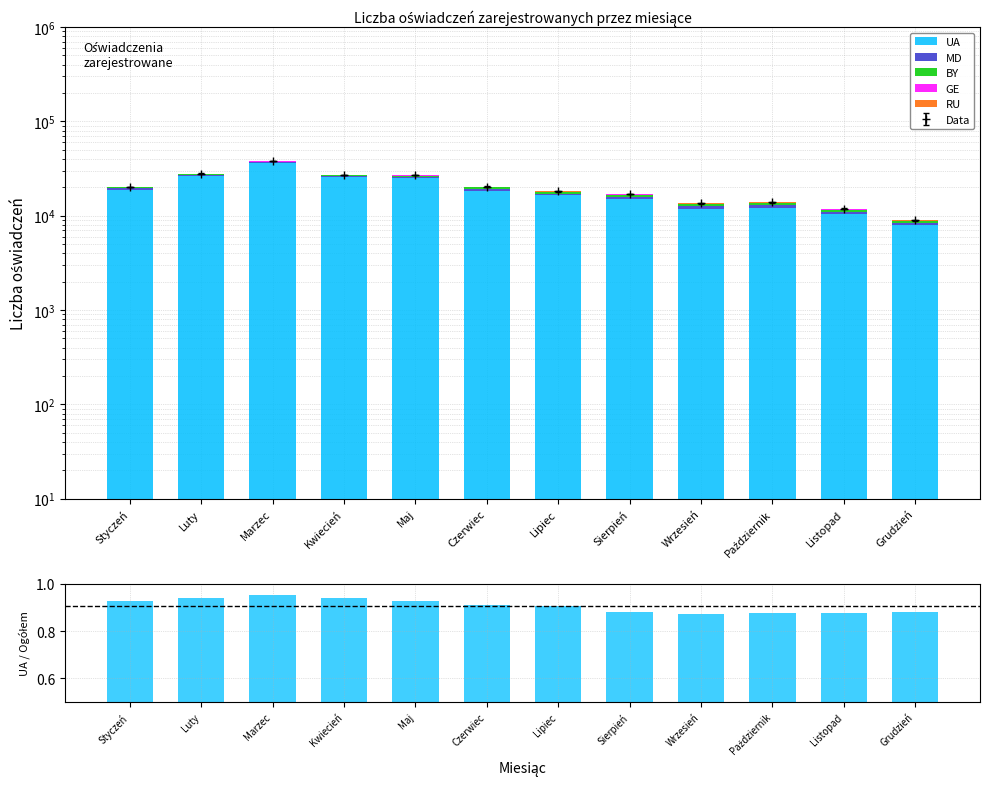

What value does the BY series have at Sierpień?

874.0